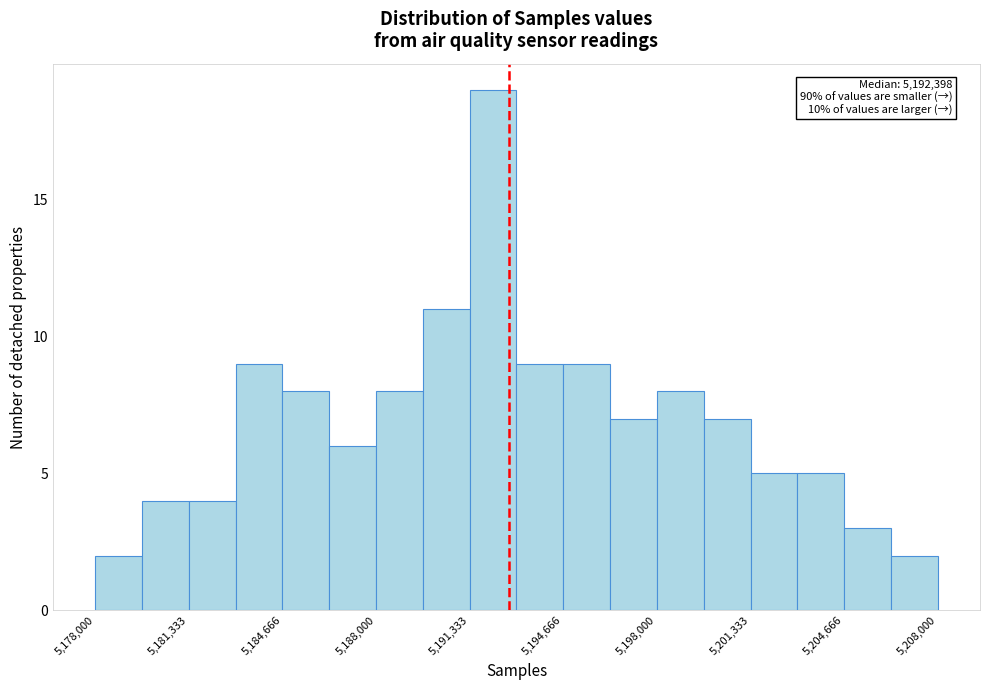

Read against the x-axis, roughly where is the centre of the tallest bar?

5192000